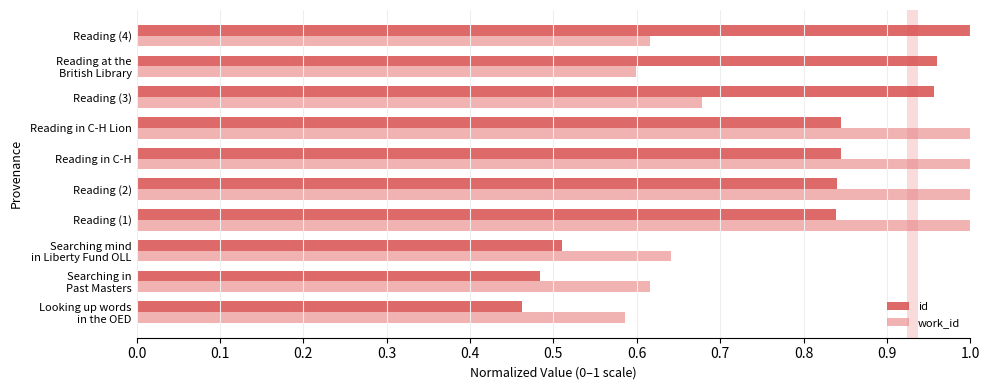

How many distinct data groups are displayed?

2